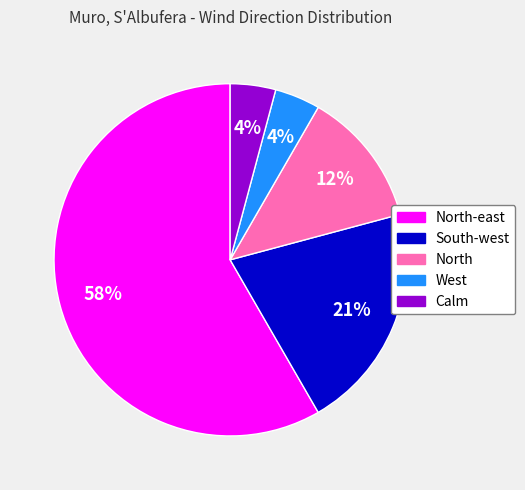

Does North-east account for over 50% of the chart?

Yes